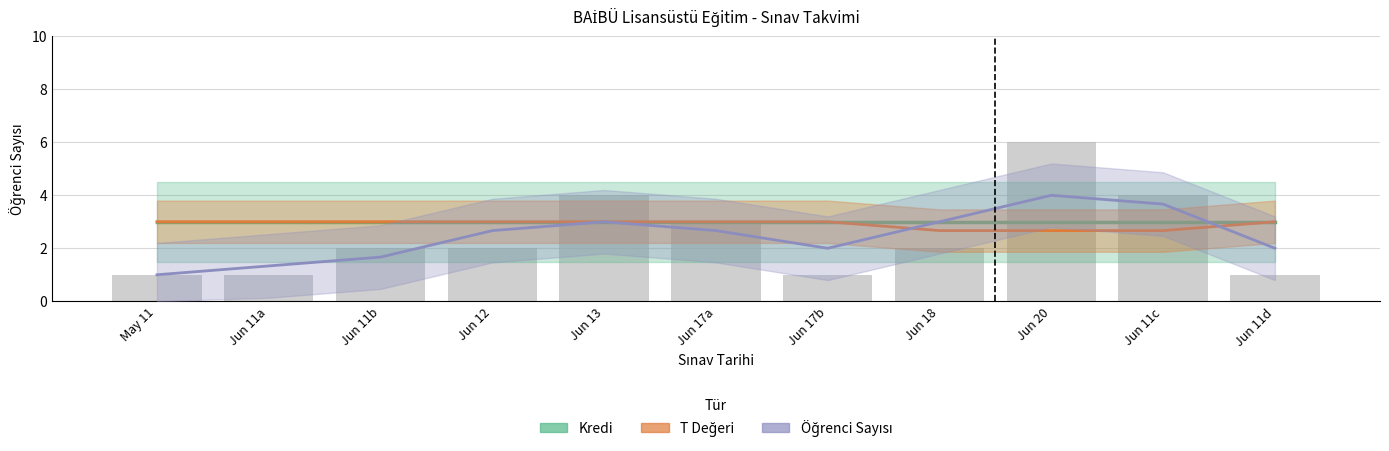

Which category has the lowest value across all series?

May 11